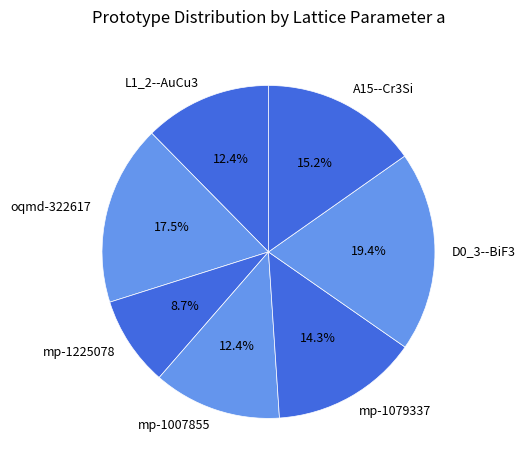

To the nearest percent, what portion does L1_2--AuCu3 represent?

12%